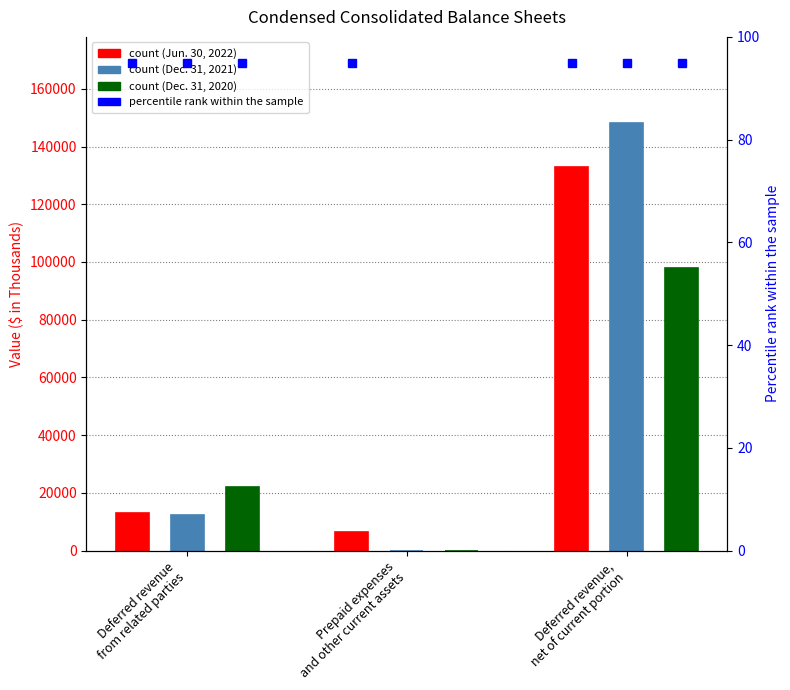

At which label is Dec. 31, 2020 closest to 48988?

Deferred revenue
from related parties